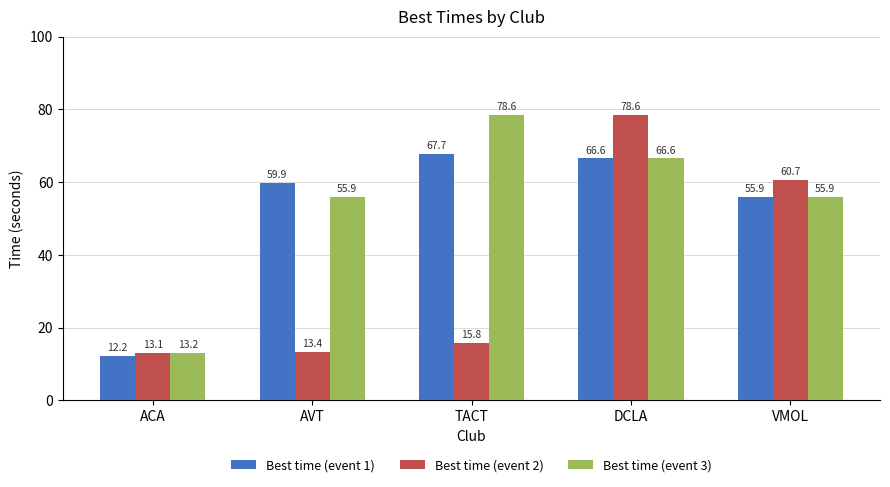

Which series has the largest total across all categories?

Best time (event 3)